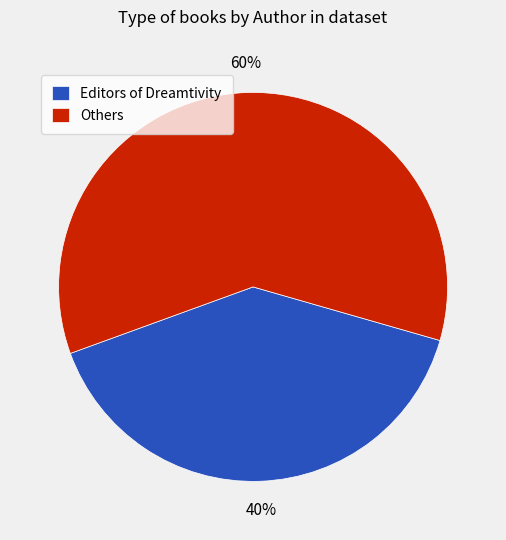

Which category accounts for the majority?

Others